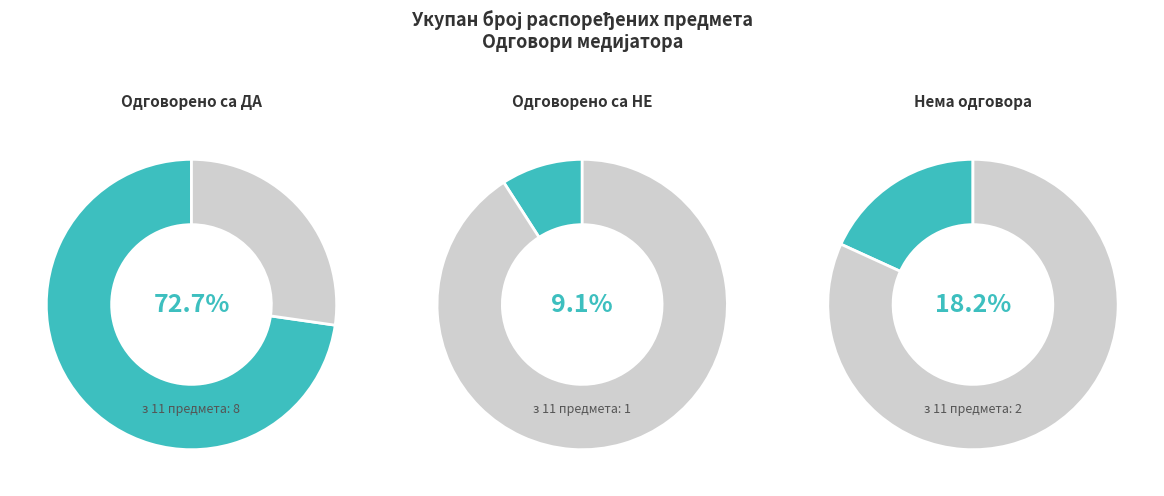

Rank the series by their maximum value, from lowest to highest.

Одговорено са НЕ, Нема одговора, Одговорено са ДА